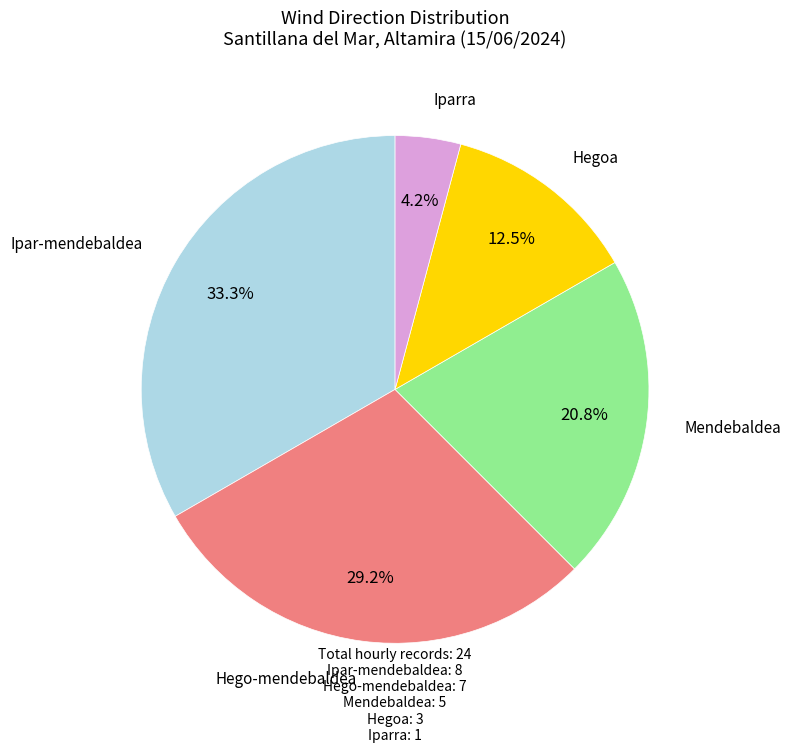

Does Mendebaldea account for over 50% of the chart?

No